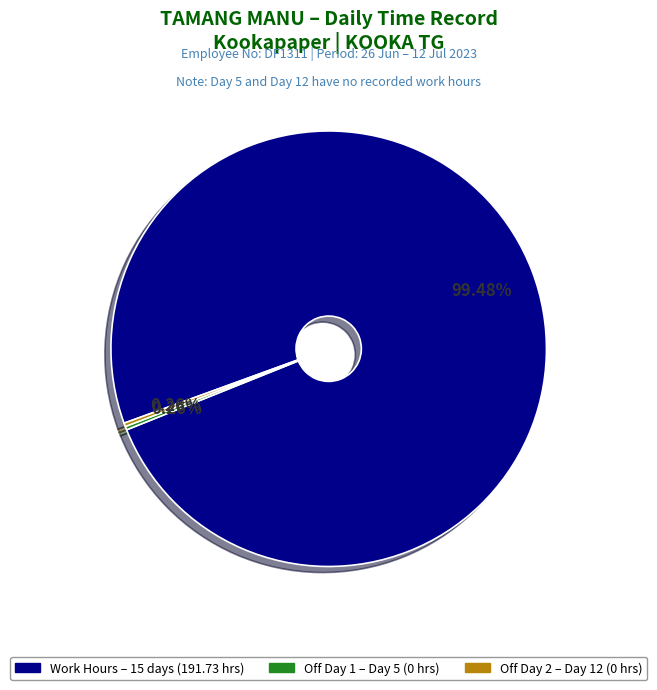

Does any single category account for the majority?

Yes